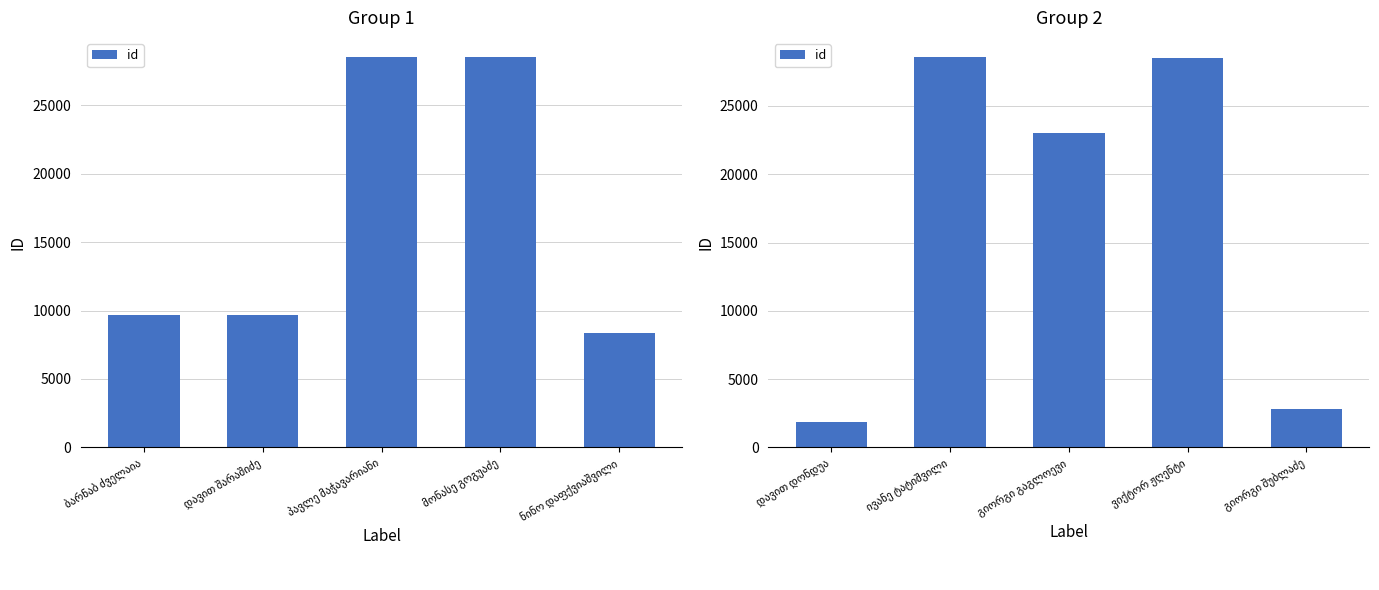

Is it true that the value at გიორგი გაგლოევი is 12490?

False